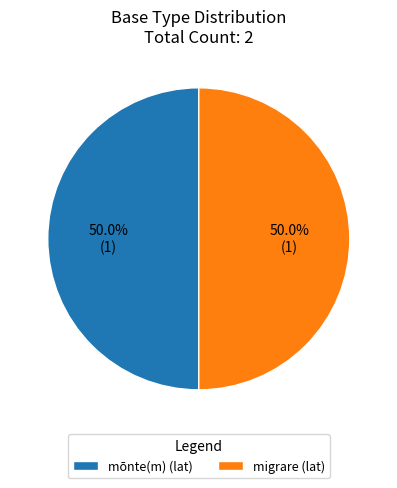

What is the ratio of the value at mōnte(m) (lat) to the value at migrare (lat)?

1.0